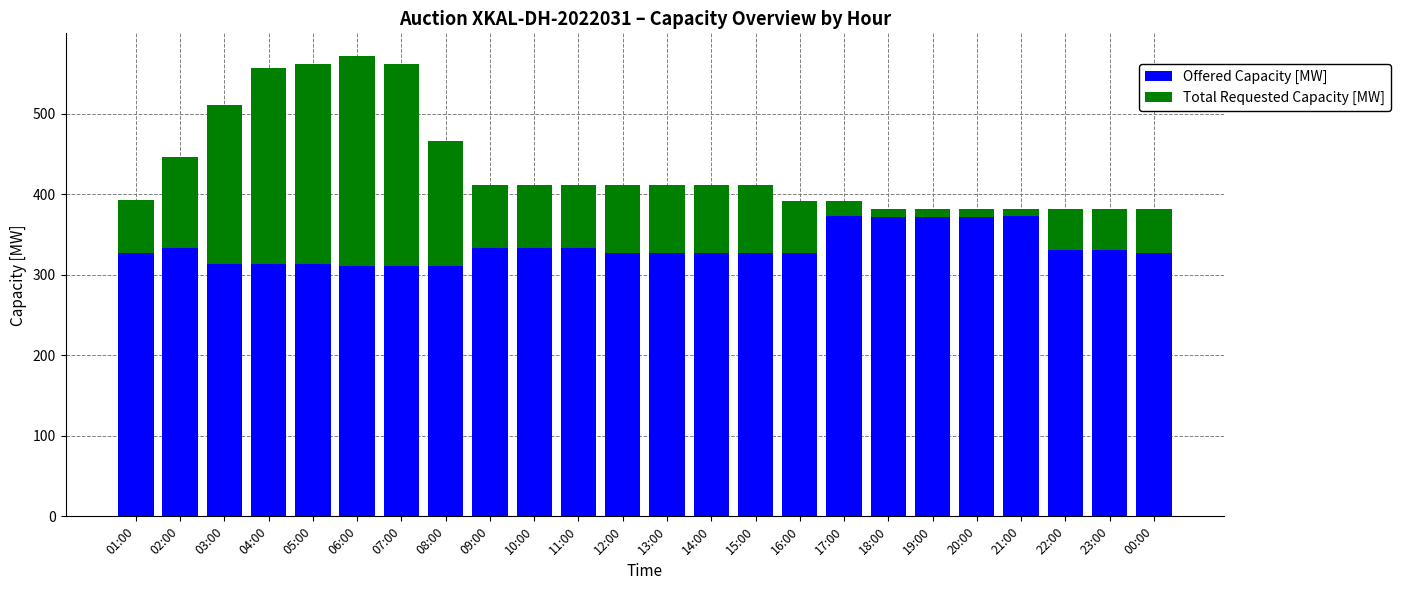

What is the highest value of the Offered Capacity [MW] series?

373